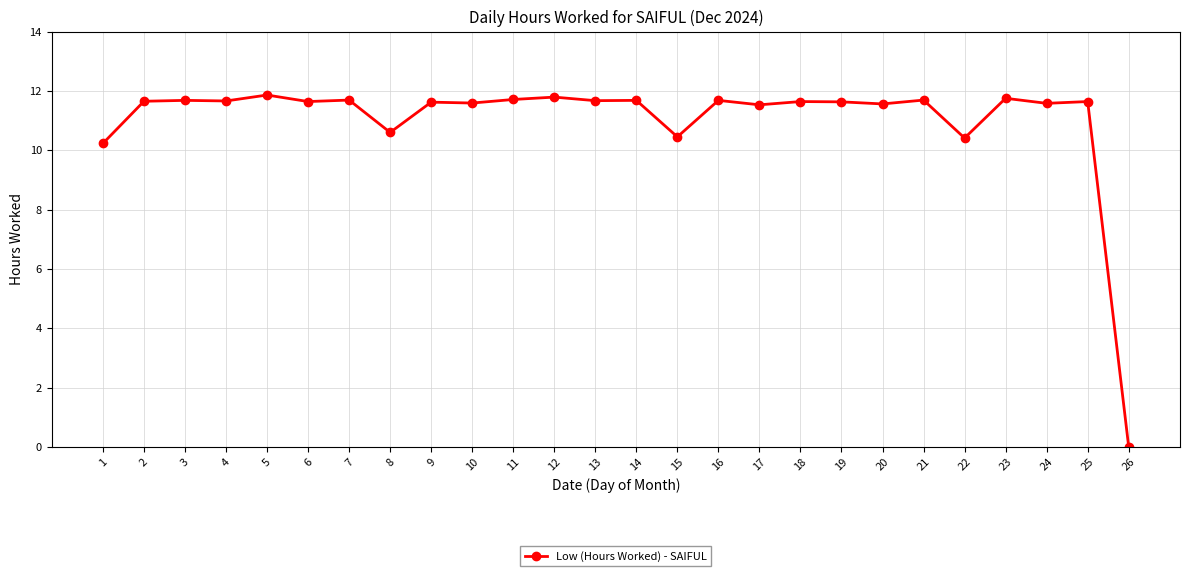

At which category does the chart reach its minimum across all series?

26